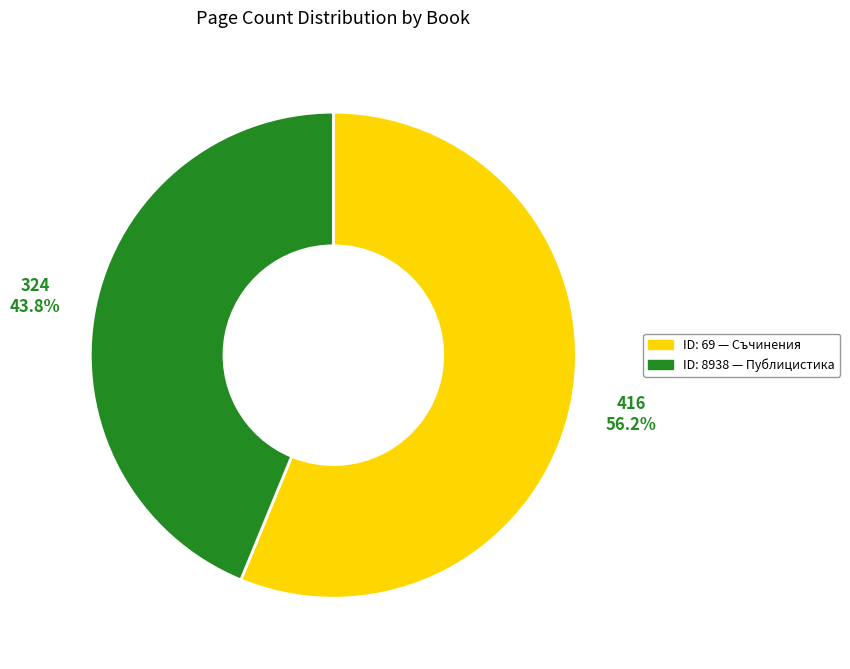

Is there a majority slice in this chart?

Yes